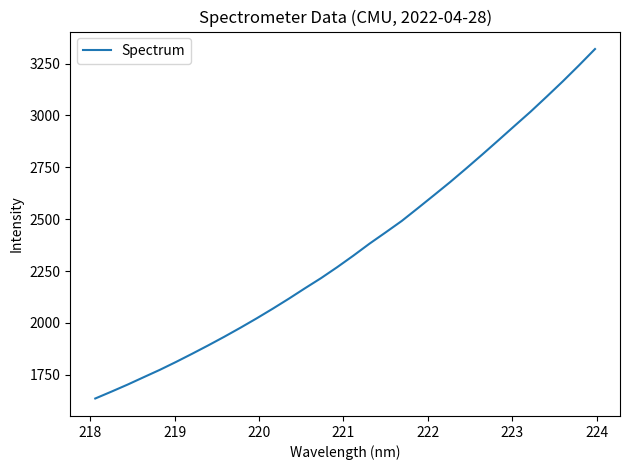

What is the greatest value displayed?

3319.9